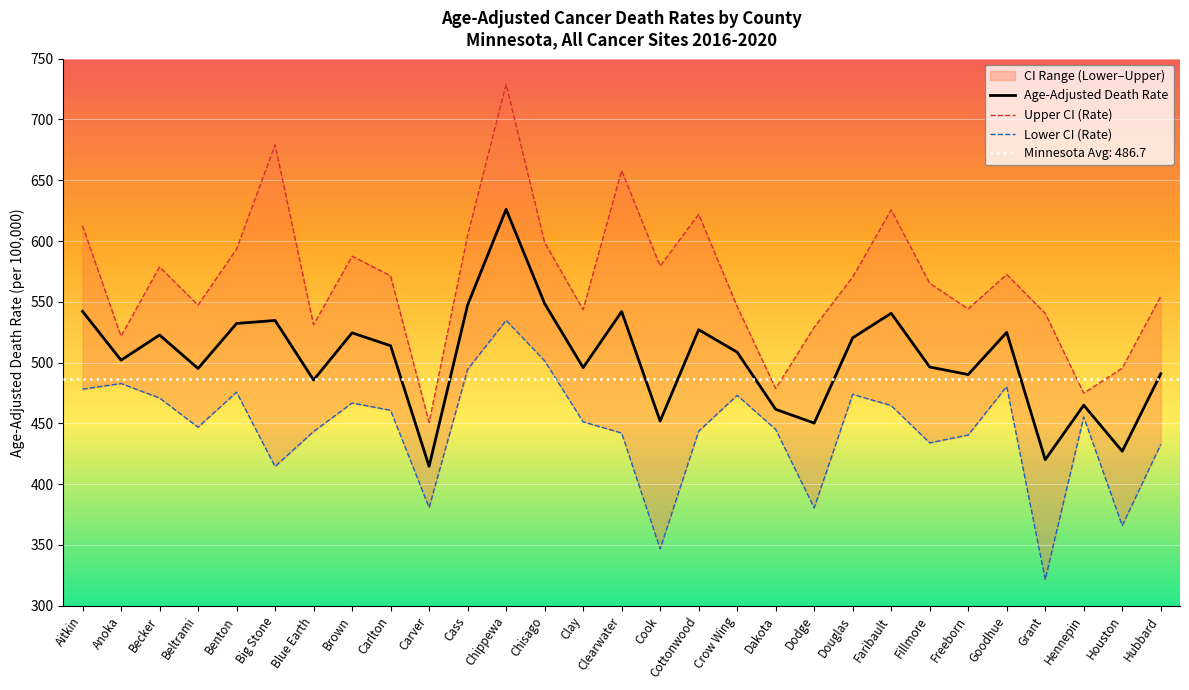

What is the sum of the Lower CI (Rate) values at Faribault and Hubbard?

897.4